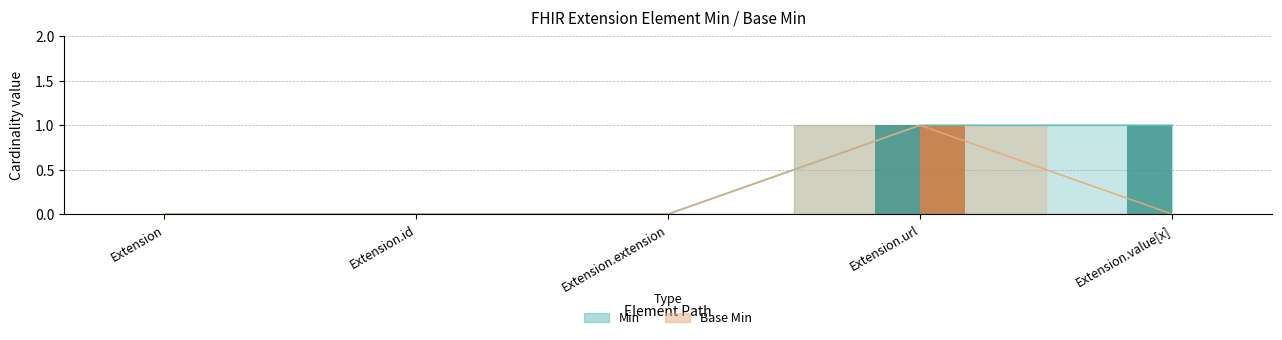

Reading right to left, extract all data points from this chart.

Min (bar): Extension.value[x]=1	Extension.url=1	Extension.extension=0	Extension.id=0	Extension=0
Base Min (bar): Extension.value[x]=0	Extension.url=1	Extension.extension=0	Extension.id=0	Extension=0